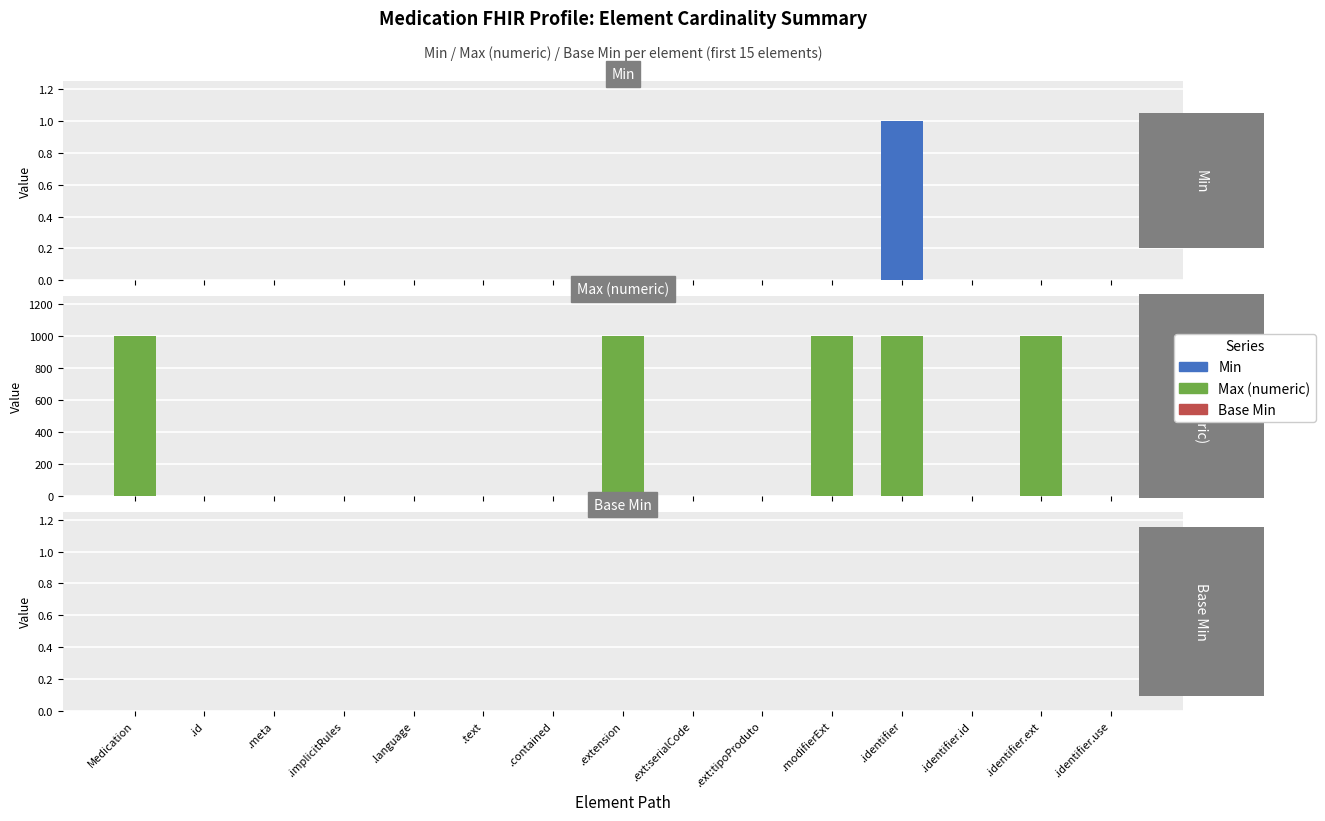

Reading left to right, extract all data points from this chart.

Min: Medication=0	.id=0	.meta=0	.implicitRules=0	.language=0	.text=0	.contained=0	.extension=0	.ext:serialCode=0	.ext:tipoProduto=0	.modifierExt=0	.identifier=1	.identifier.id=0	.identifier.ext=0	.identifier.use=0
Max (numeric): Medication=999	.id=0	.meta=1	.implicitRules=0	.language=0	.text=0	.contained=0	.extension=999	.ext:serialCode=1	.ext:tipoProduto=1	.modifierExt=999	.identifier=999	.identifier.id=1	.identifier.ext=999	.identifier.use=1
Base Min: Medication=0	.id=0	.meta=0	.implicitRules=0	.language=0	.text=0	.contained=0	.extension=0	.ext:serialCode=0	.ext:tipoProduto=0	.modifierExt=0	.identifier=0	.identifier.id=0	.identifier.ext=0	.identifier.use=0